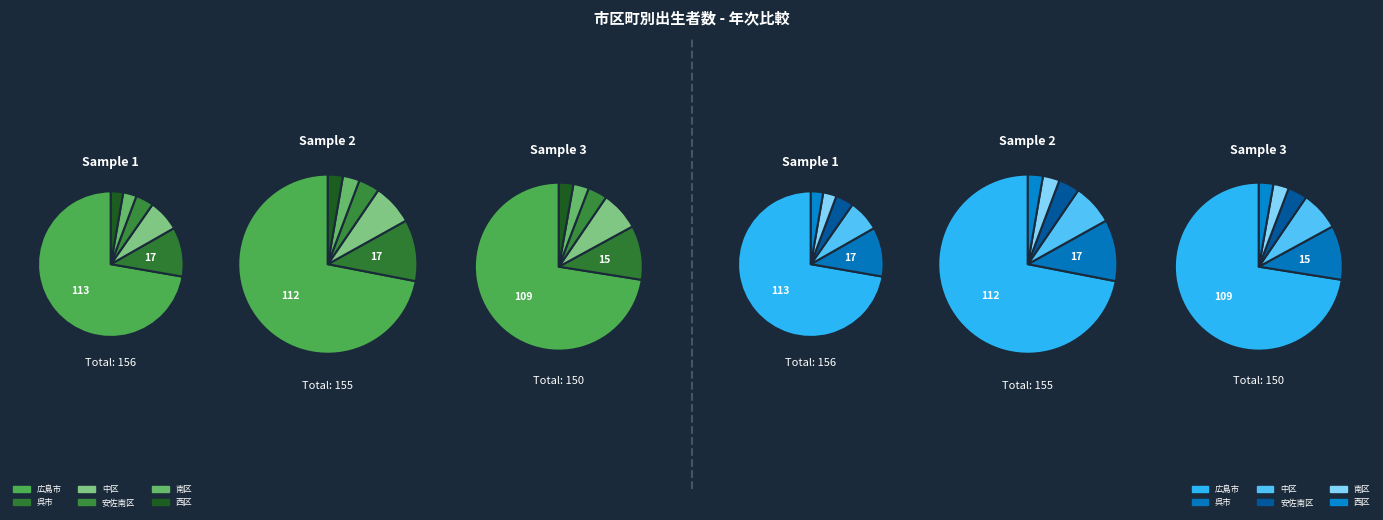

To the nearest percent, what is the difference between the largest and smallest slice percentages?

66%